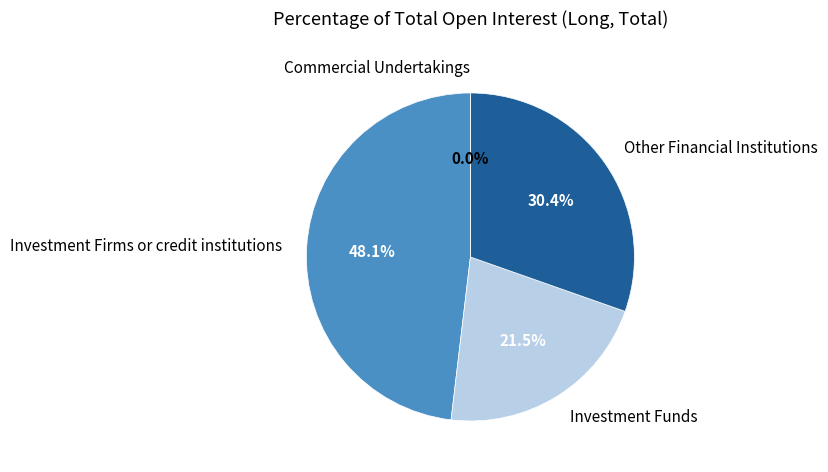

What is the change in value from Investment Firms or credit institutions to Investment Funds?

-26.5